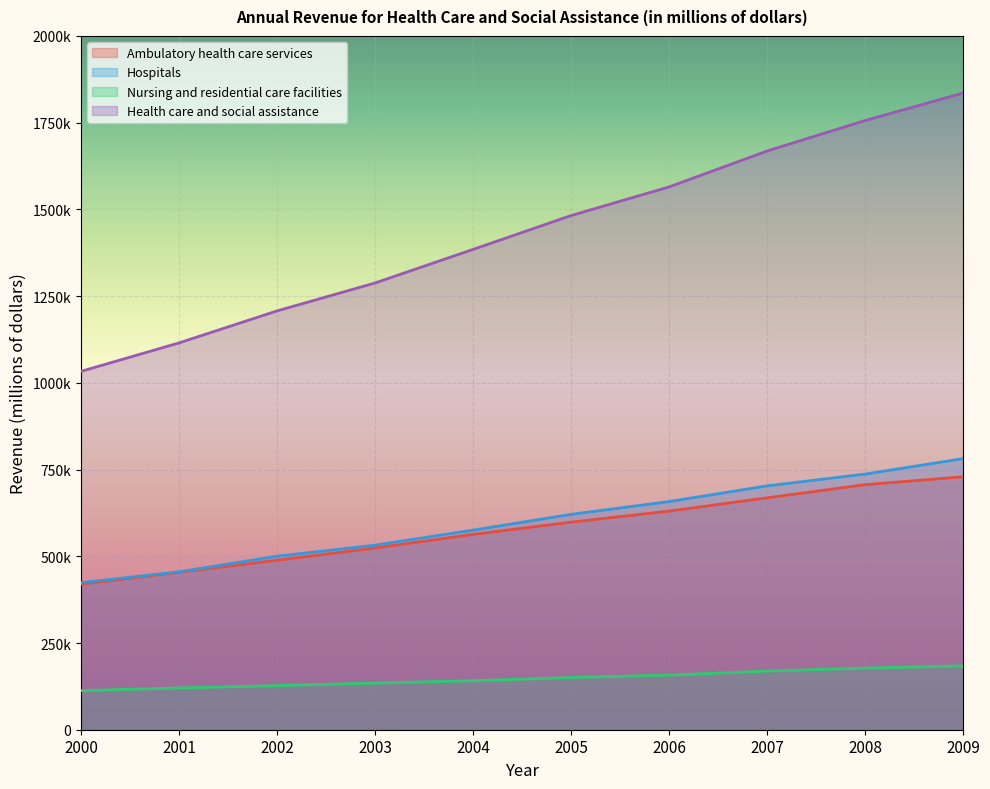

What is the difference between the maximum and minimum values in the Health care and social assistance series?

802355